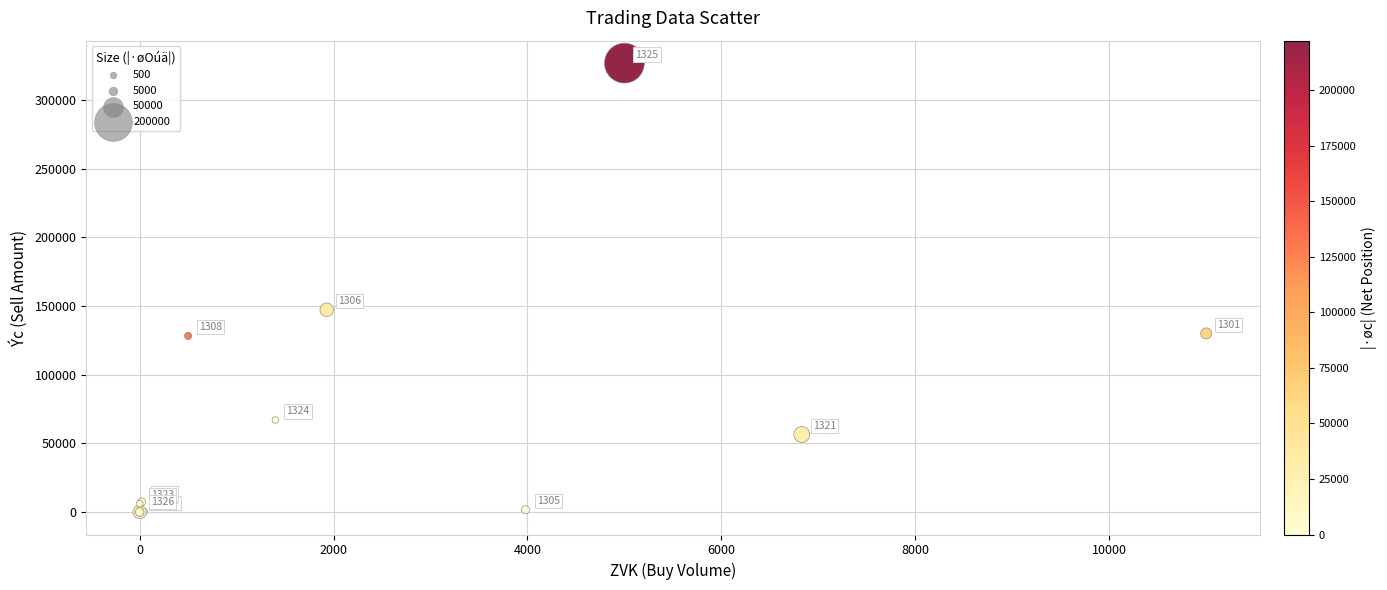

What Y value in the scatter plot is closest to 163350?

147220